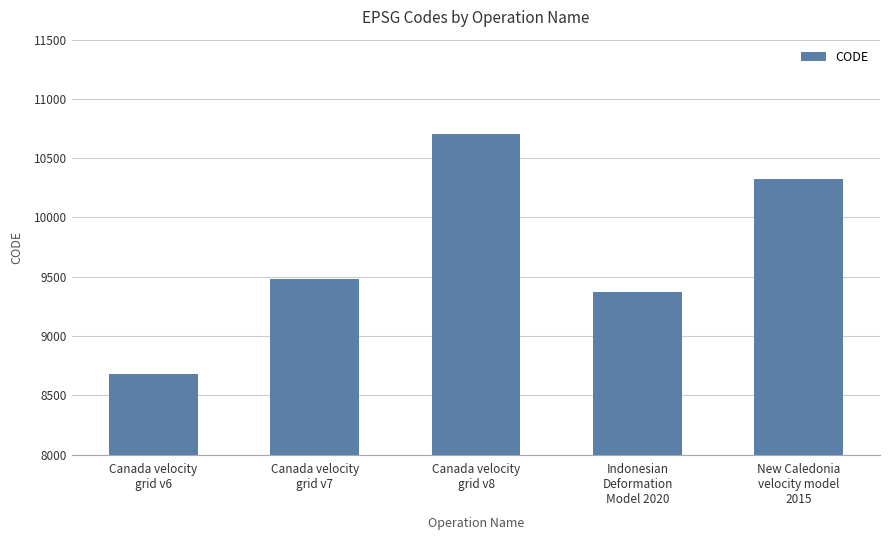

What is the sum of all values?

48564